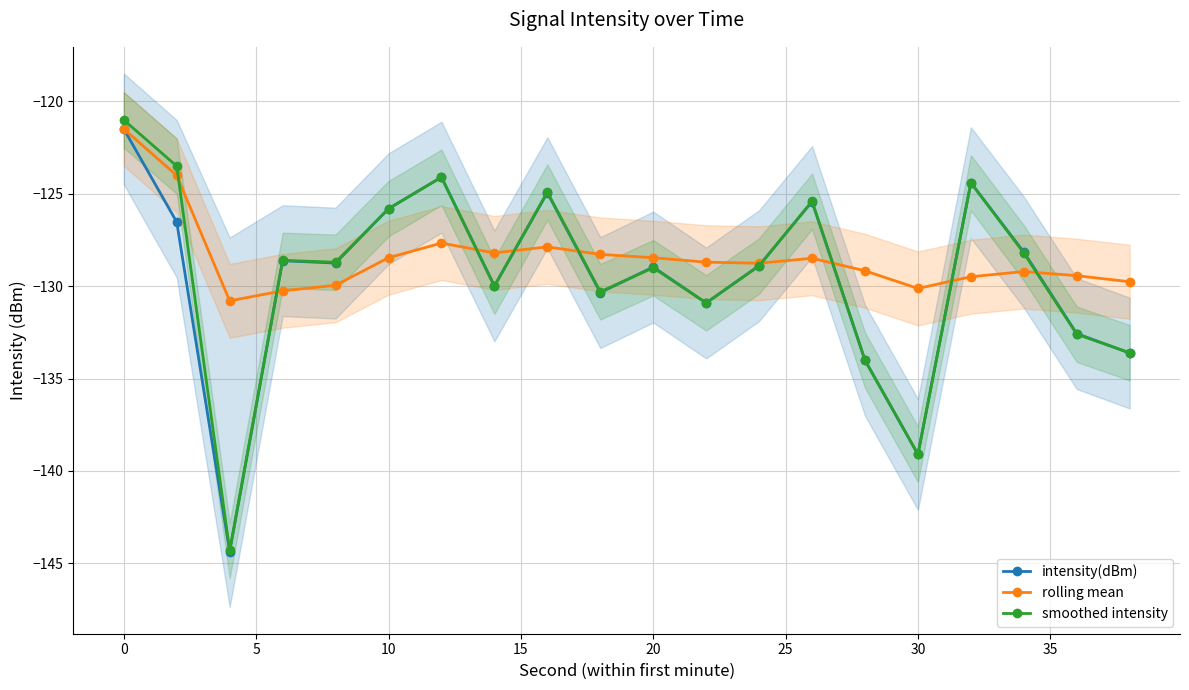

The value of rolling mean at 30 is -130.1. True or false?

True